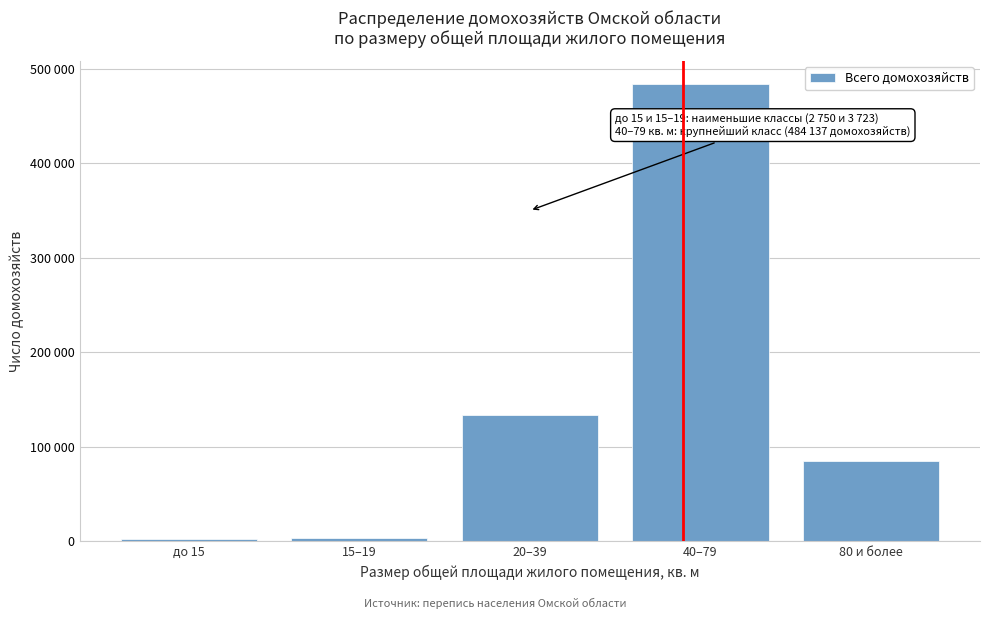

Are the bars horizontal?

No